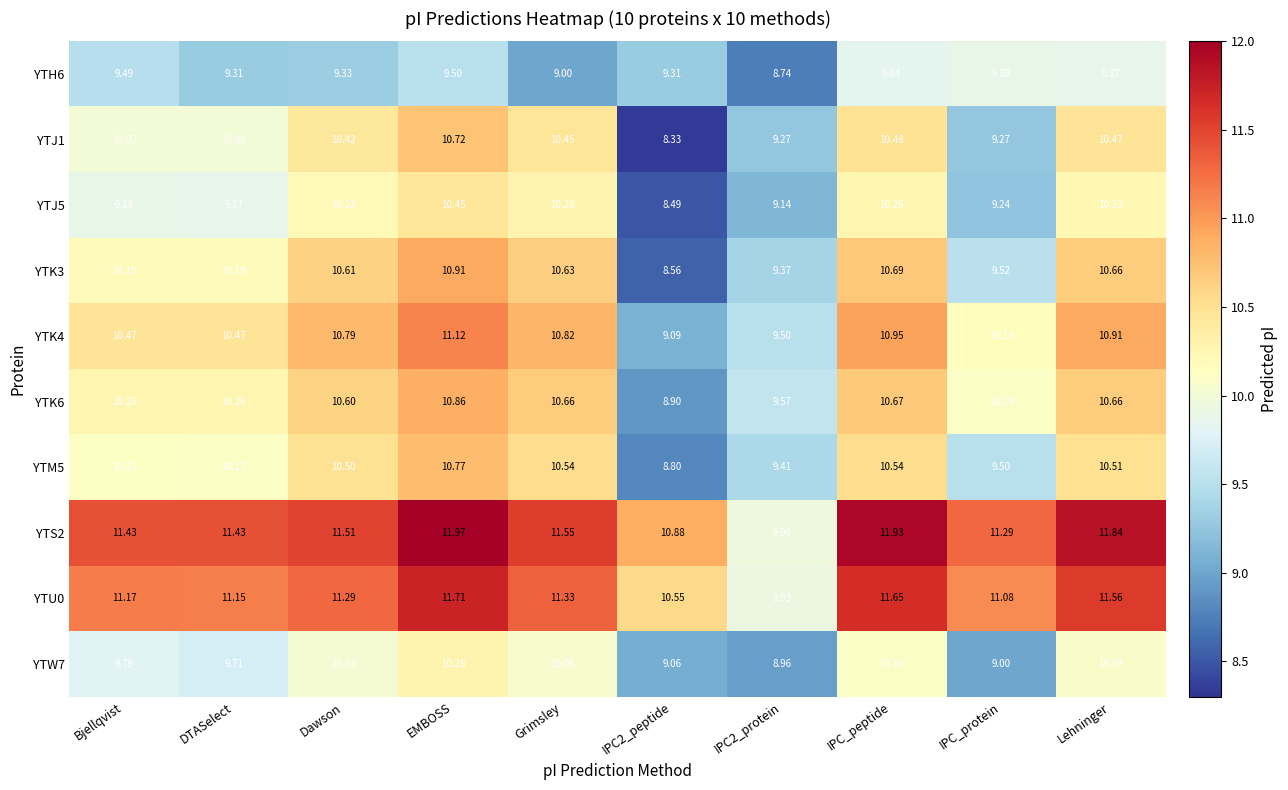

Which series changed the most between DTASelect and Grimsley?

YTJ1